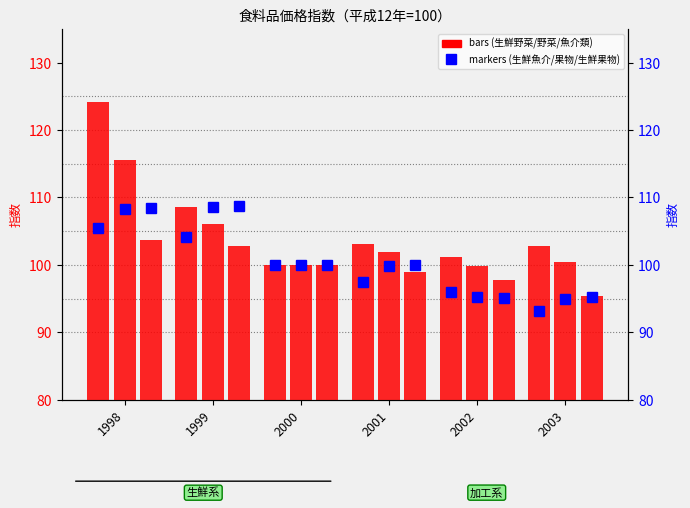

What is the sum of the 生鮮魚介 values at 2000 and 1999?

204.2